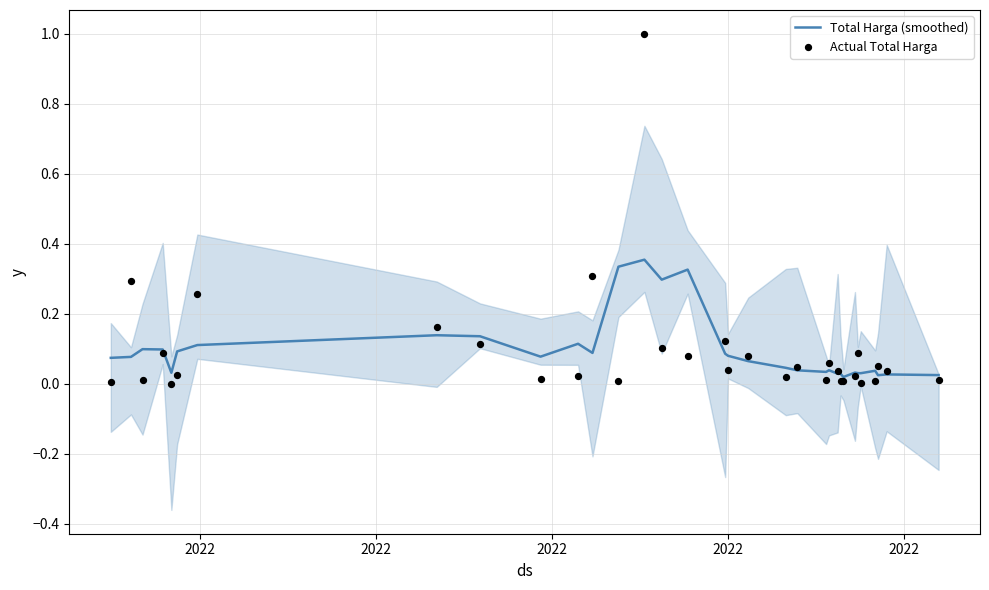

What are all the series names shown in the legend?

Total Harga (smoothed), Actual Total Harga